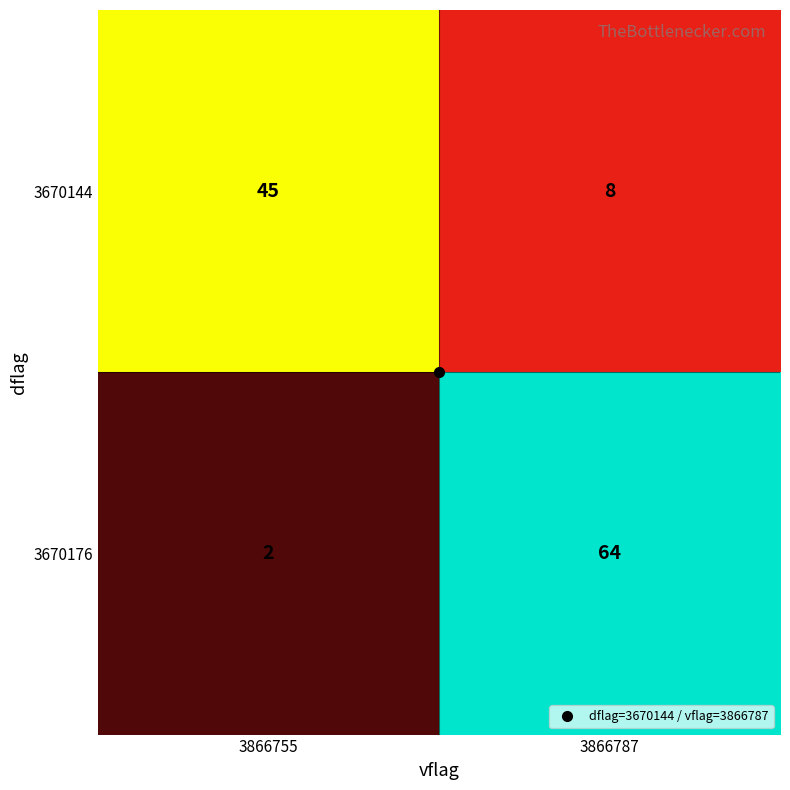

What is the maximum value shown in the chart?

64